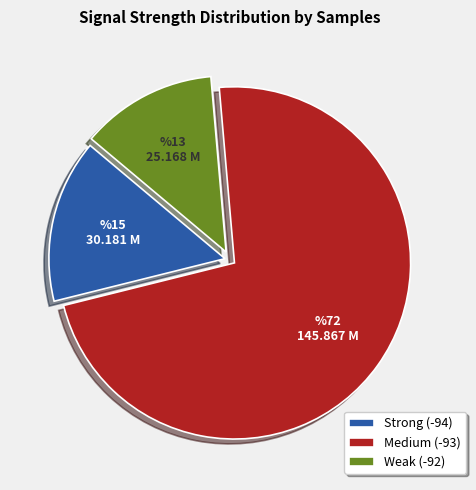

Does any single category account for the majority?

Yes